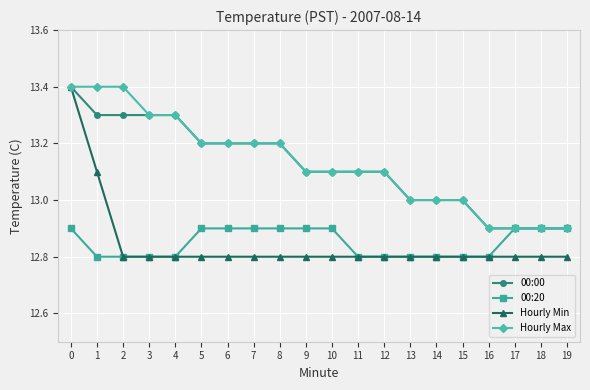

What is the maximum value for 00:20?

12.9